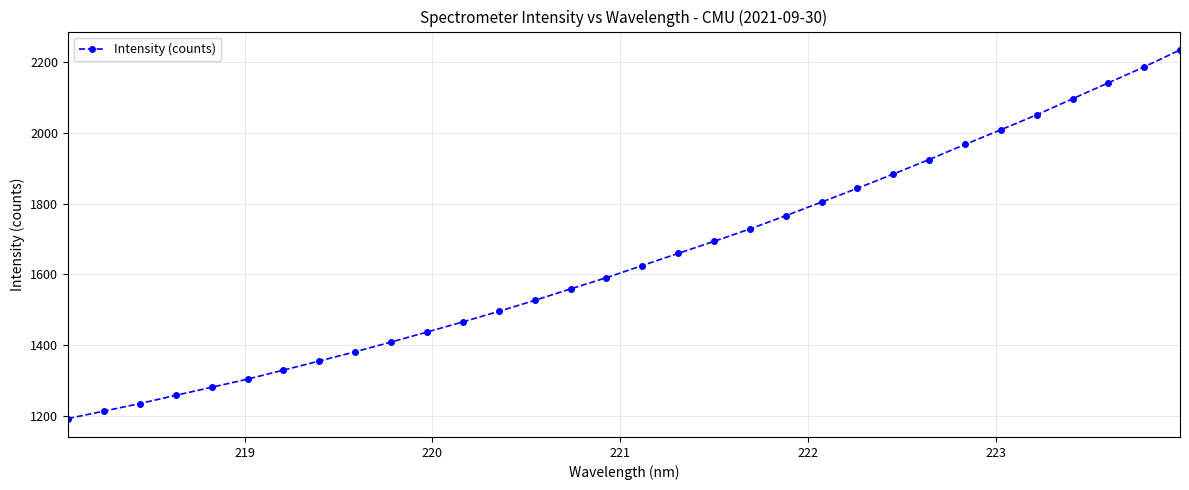

What is the maximum value shown in the chart?

2234.5